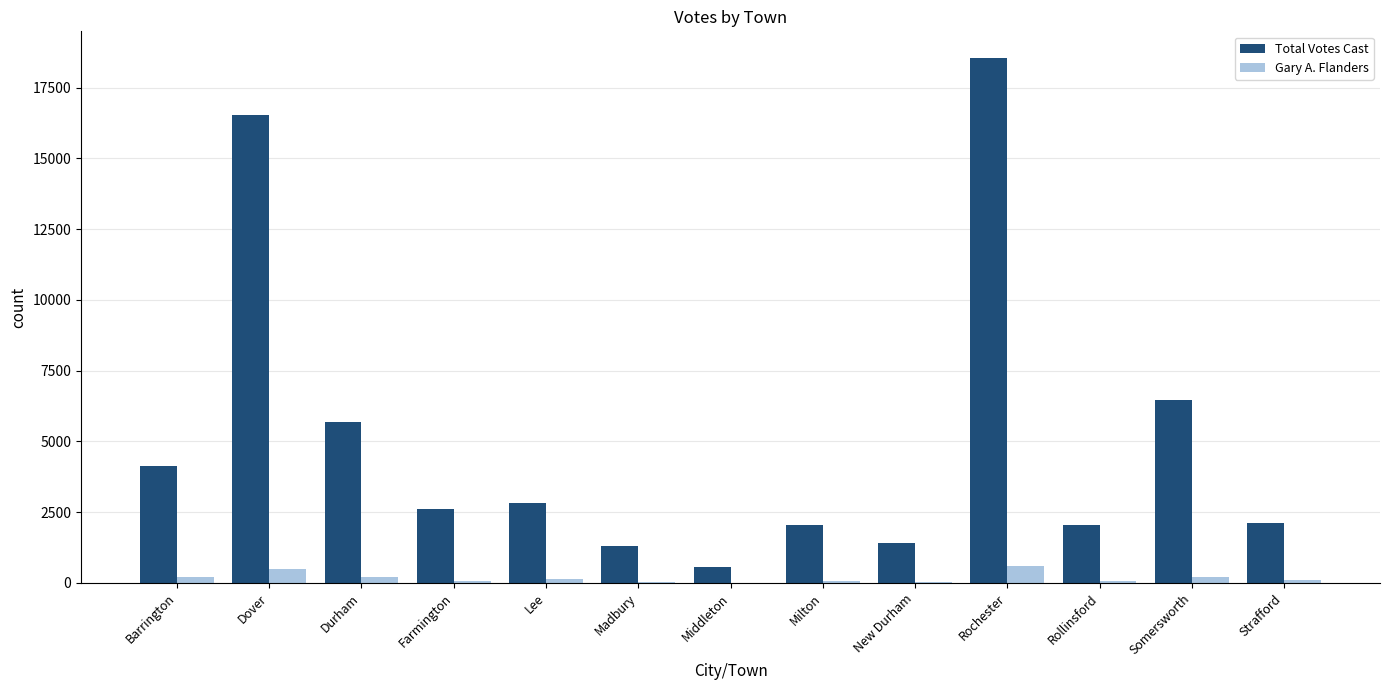

Which series changed the most between Durham and New Durham?

Total Votes Cast